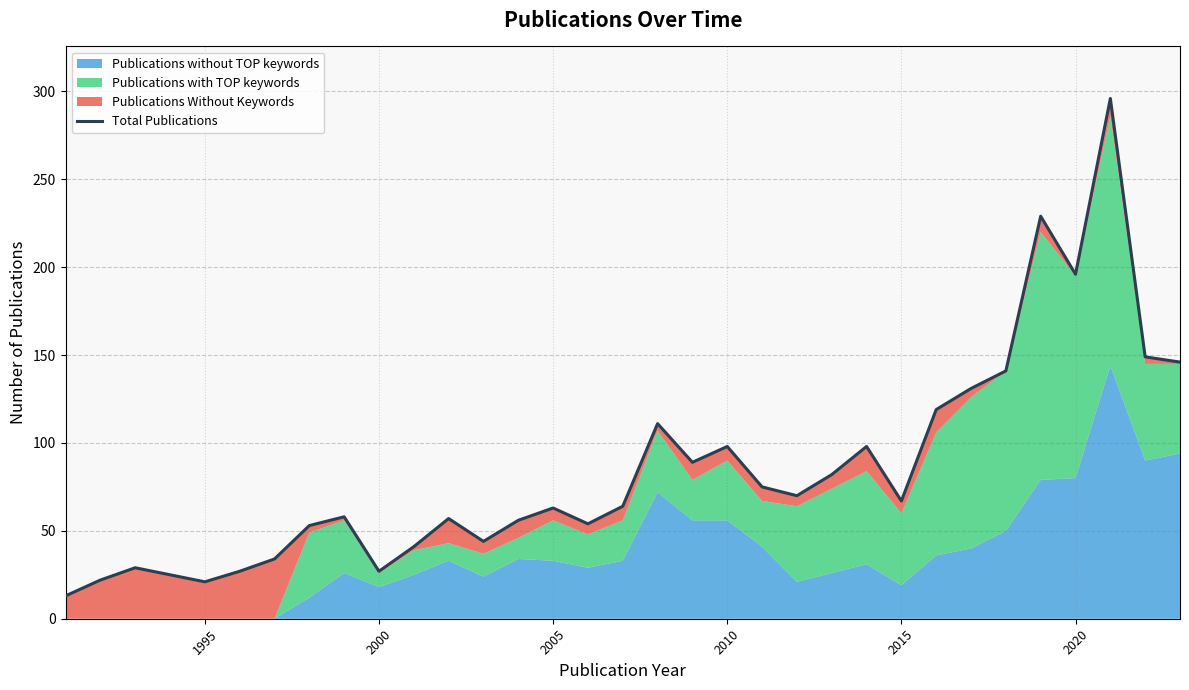

How many interior local peaks (higher than both neighbors) does the data have?

9